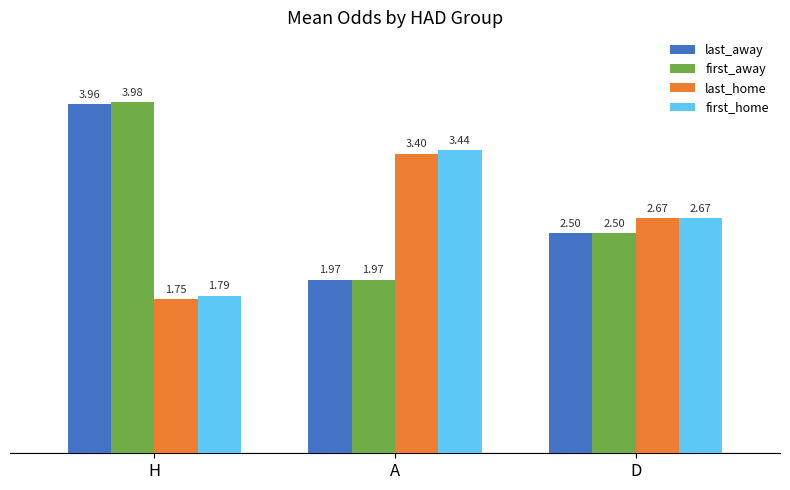

What are all the series names shown in the legend?

last_away, first_away, last_home, first_home